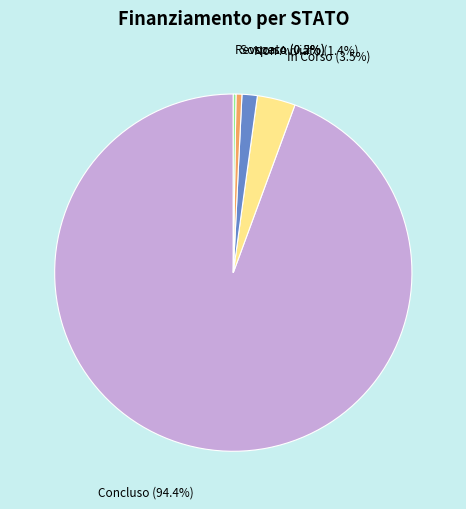

What is the ratio of the value at Sospeso to the value at Non Avviato?

0.4